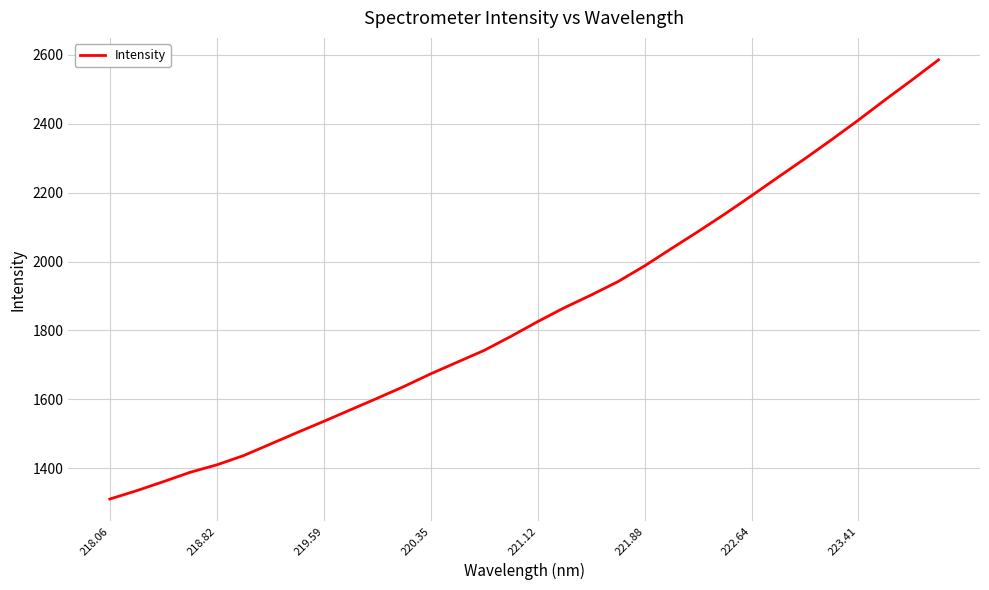

What is the difference between the maximum and minimum values?

1275.8